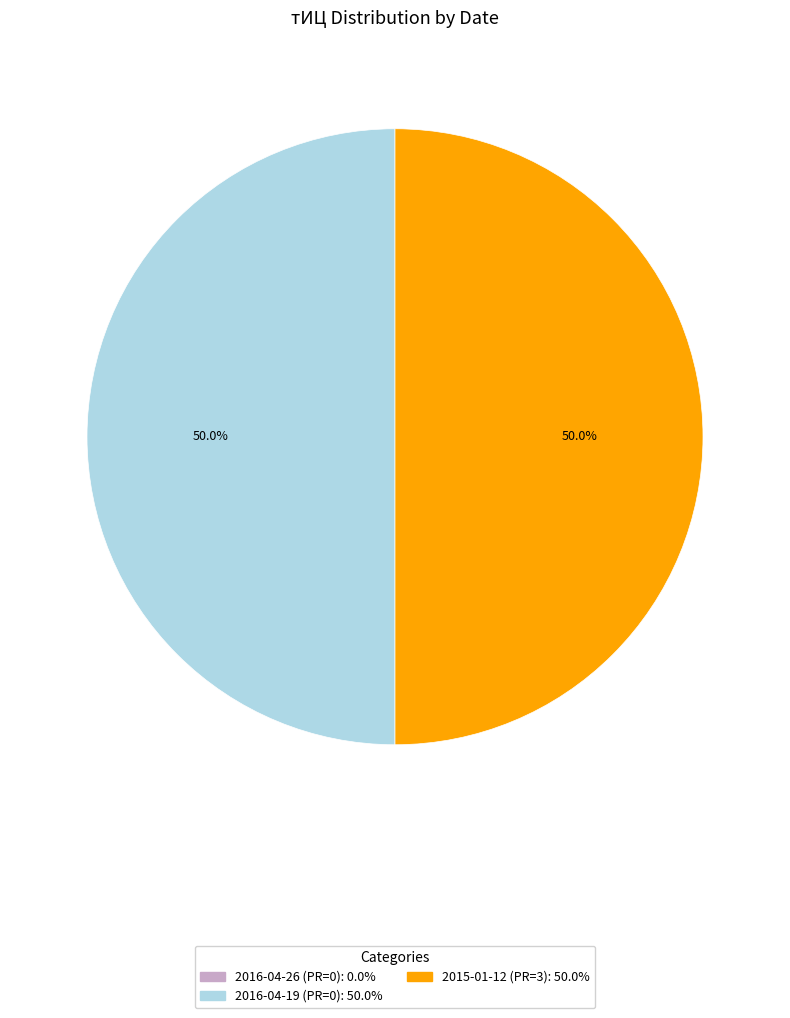

Approximately how many times larger is the value at 2015-01-12 (PR=3) compared to 2016-04-19 (PR=0)?

1.0